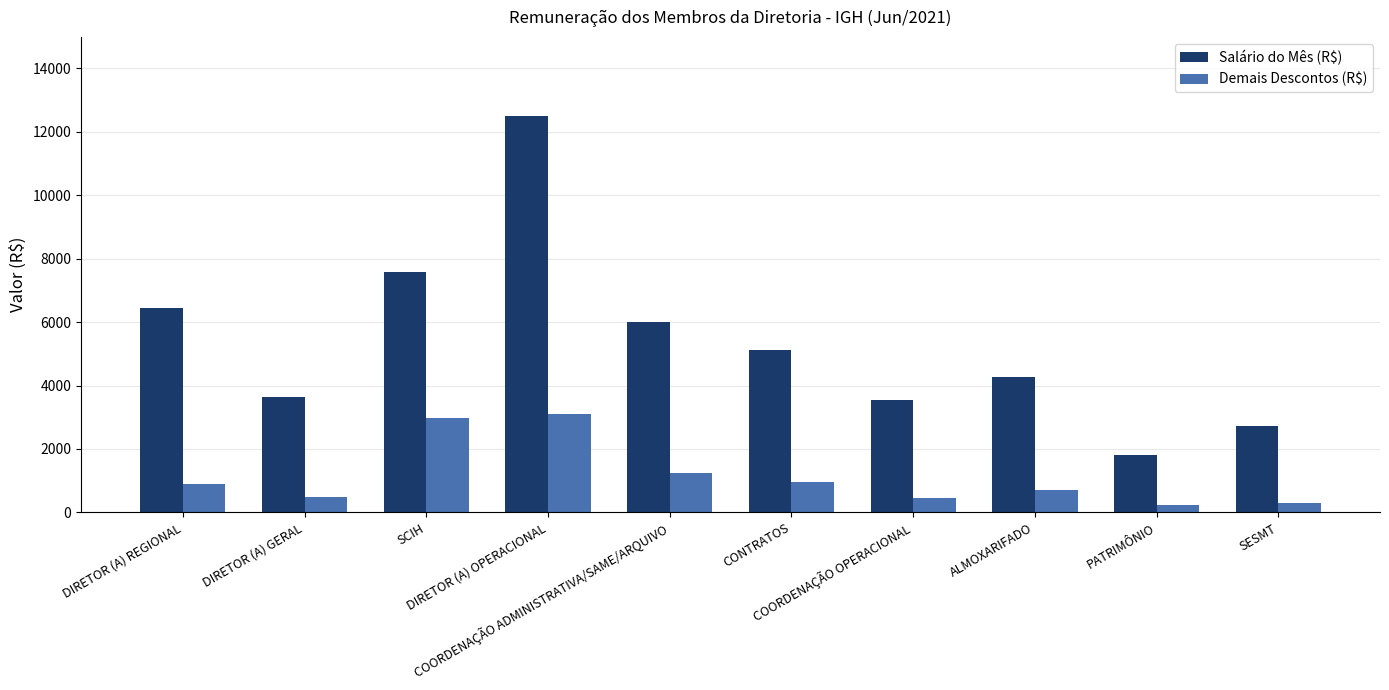

List the series in order of their peak value, highest first.

Salário do Mês (R$), Demais Descontos (R$)